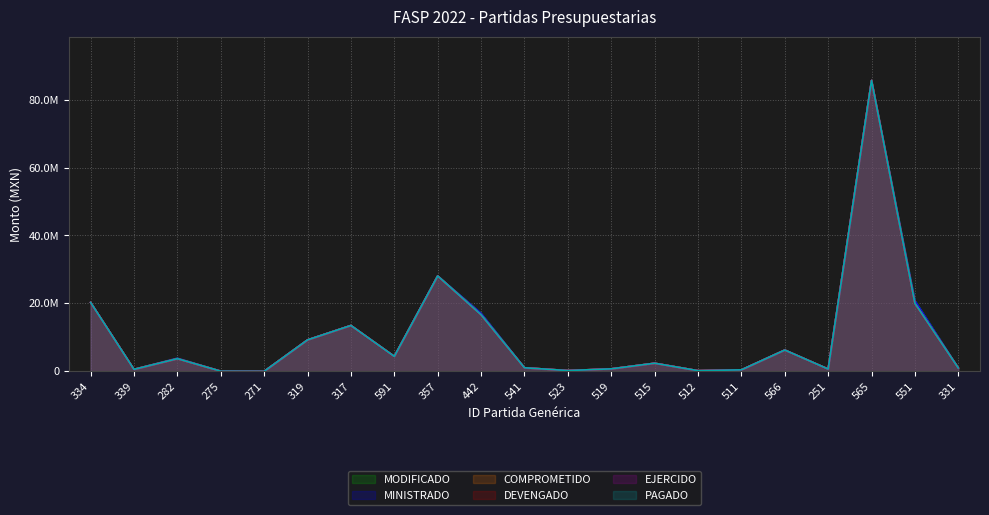

At which label does MINISTRADO first exceed 2386406?

334